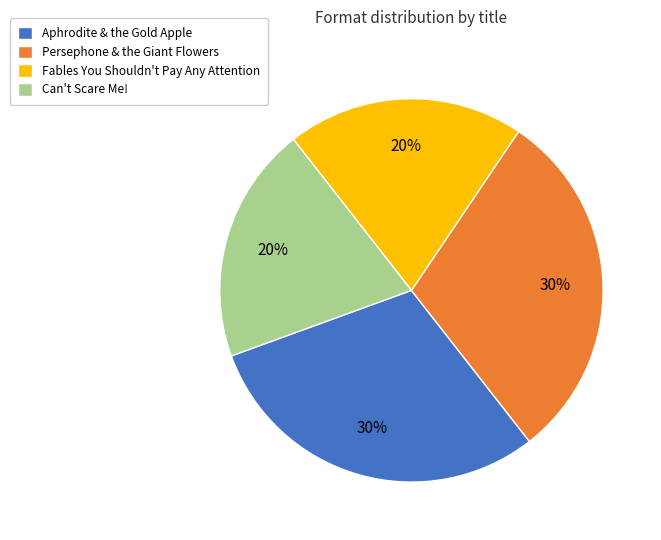

The Aphrodite & the Gold Apple slice represents 19% of the pie. True or false?

False